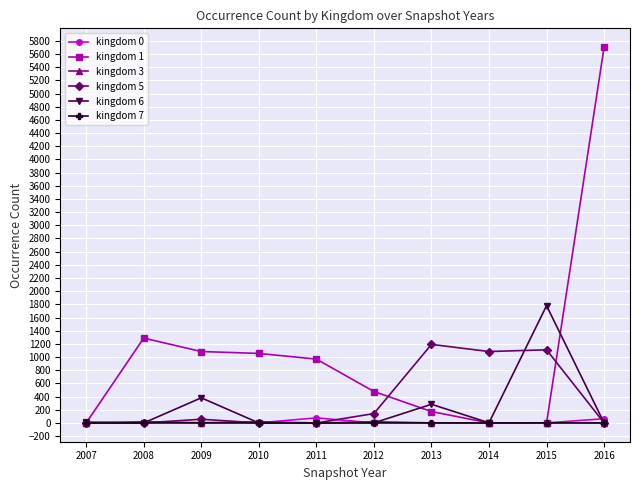

Is this an area chart (filled region under the line)?

No